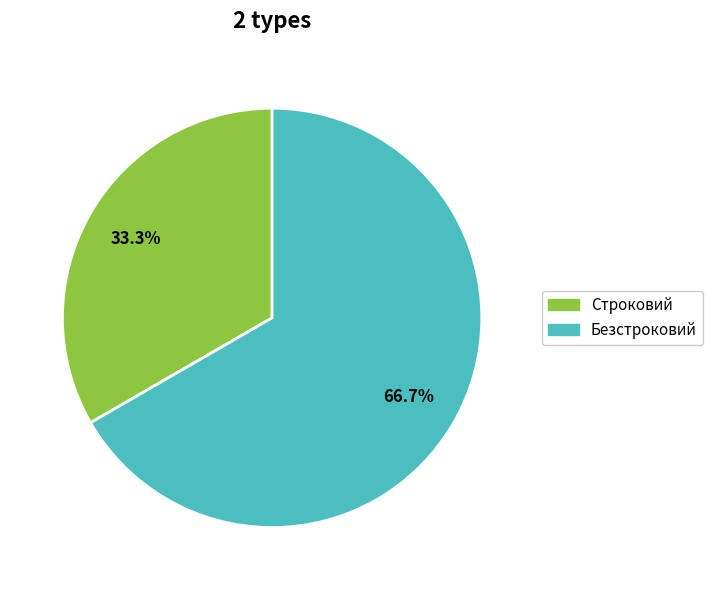

What is the largest slice in the pie chart?

Безстроковий